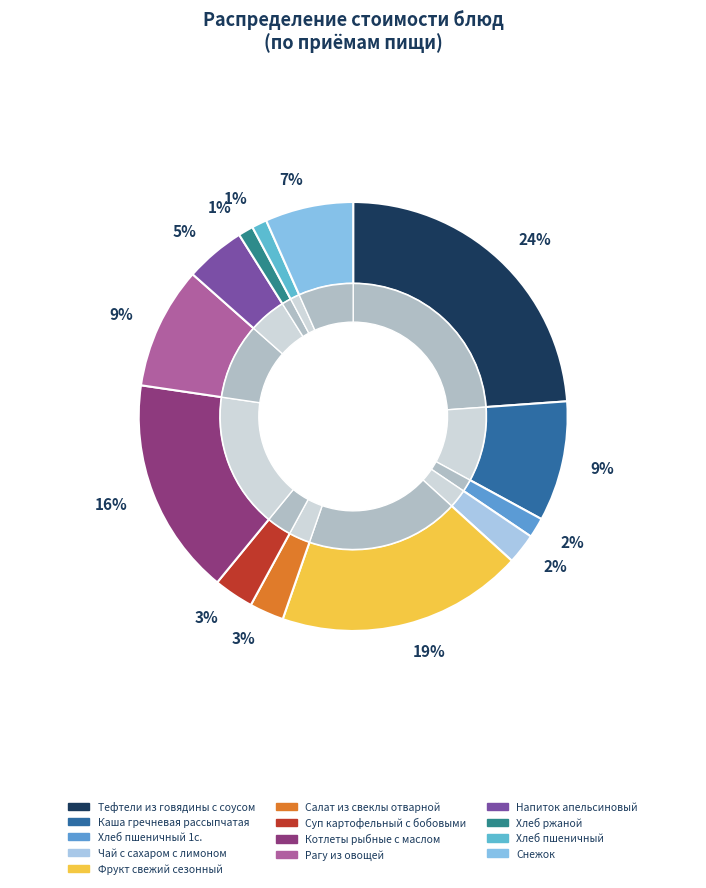

Rank the categories by value from lowest to highest.

Хлеб ржаной, Хлеб пшеничный, Хлеб пшеничный 1с., Чай с сахаром с лимоном, Салат из свеклы отварной, Суп картофельный с бобовыми, Напиток апельсиновый, Снежок, Каша гречневая рассыпчатая, Рагу из овощей, Котлеты рыбные с маслом, Фрукт свежий сезонный, Тефтели из говядины с соусом